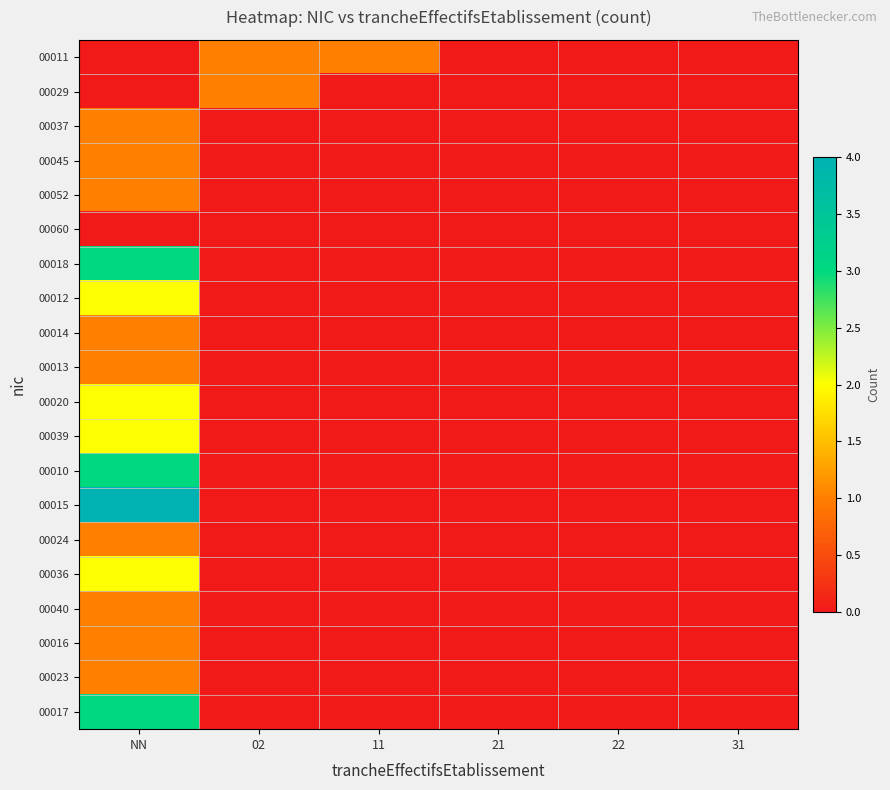

Which has a higher value, 11 or 22?

11